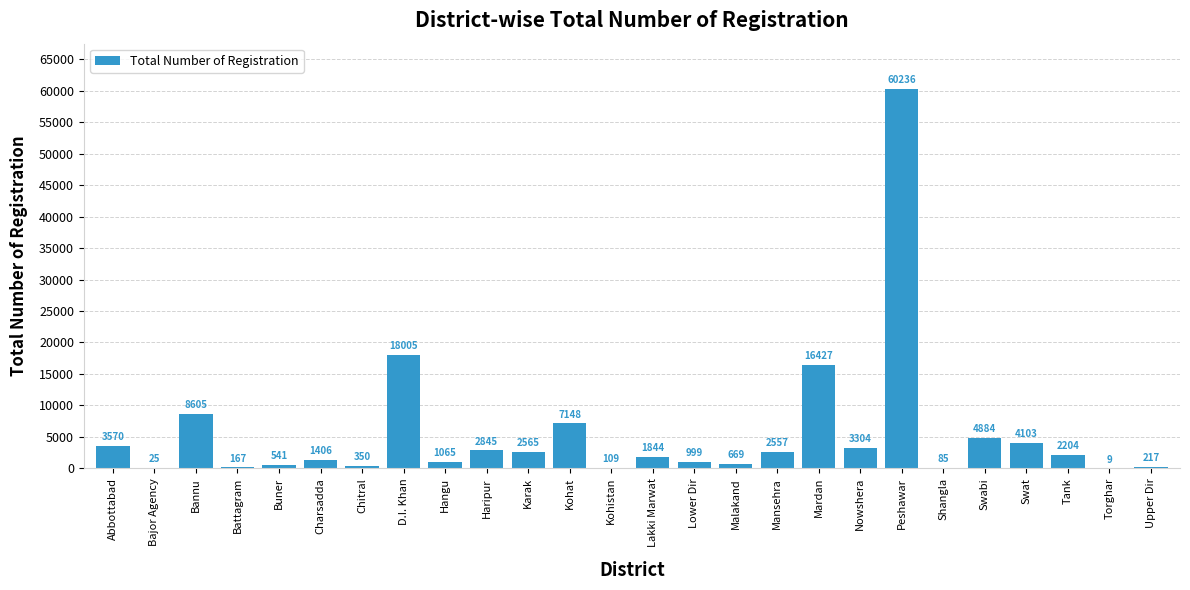

What is the average value?

5536